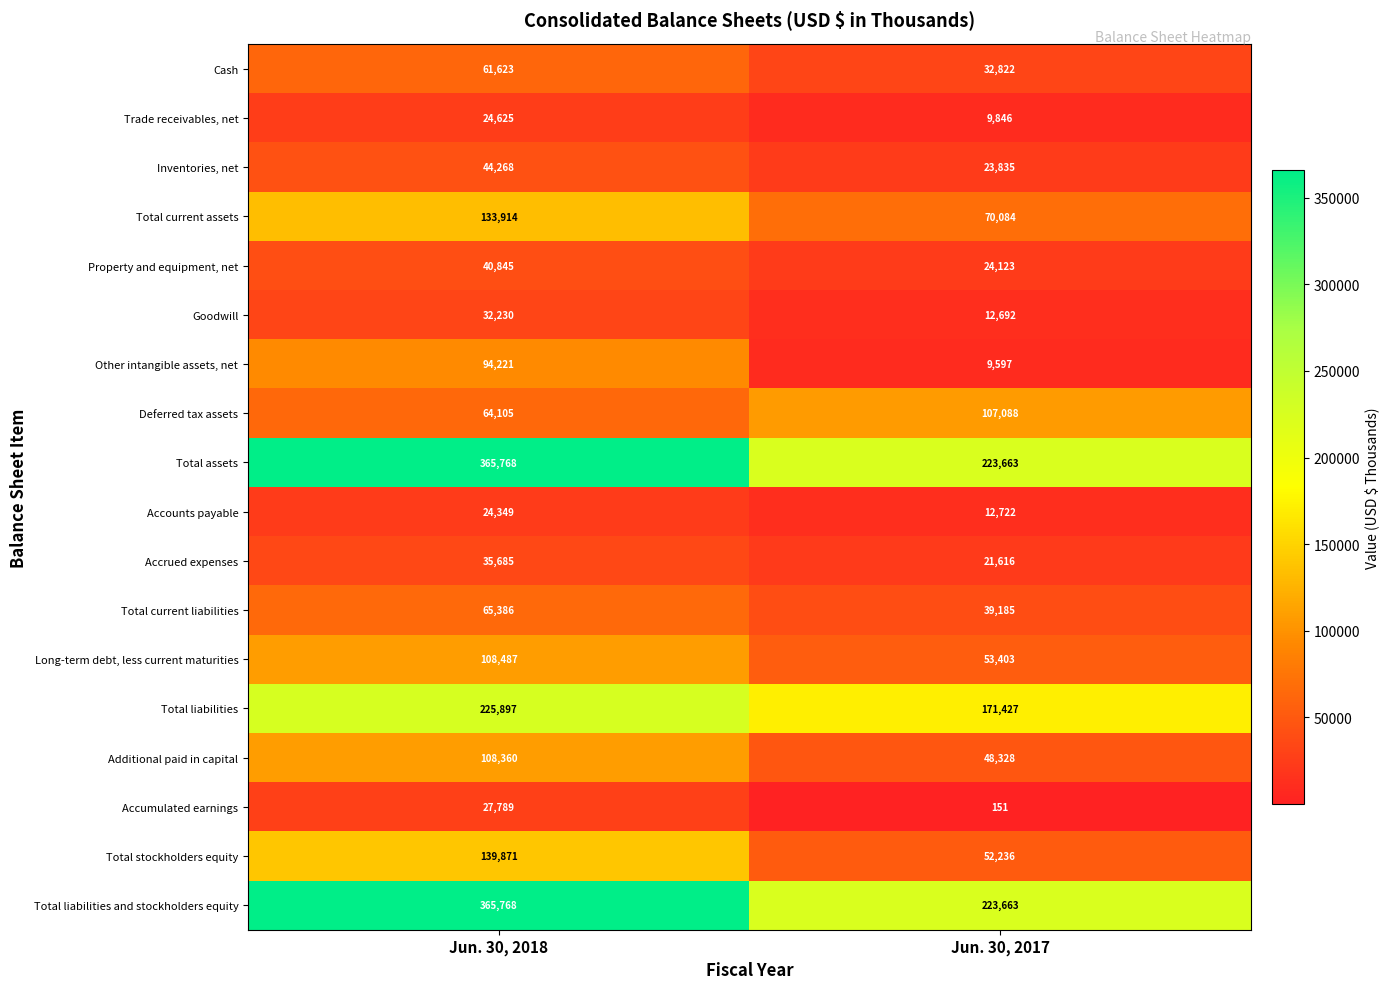

Which label corresponds to the largest value in the chart?

Jun. 30, 2018